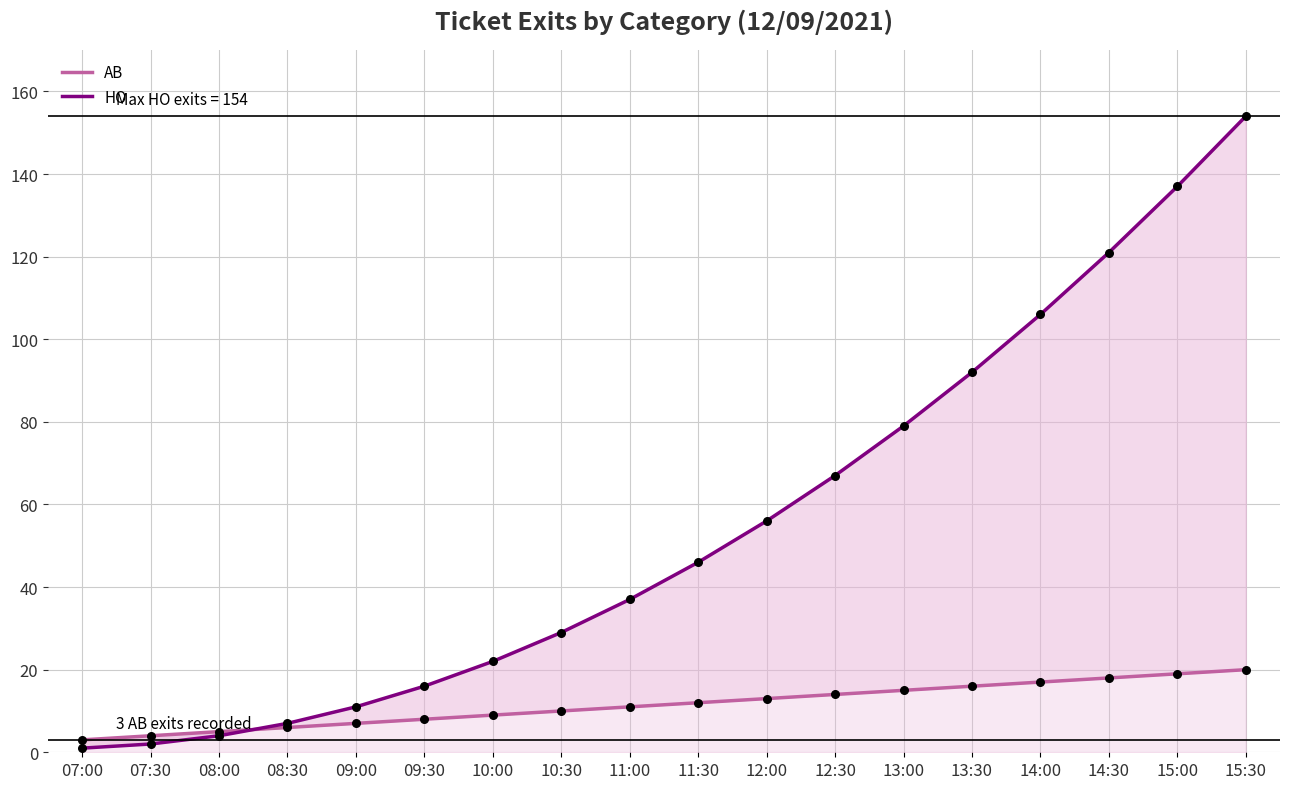

What is the total value across all series at 07:00?

4